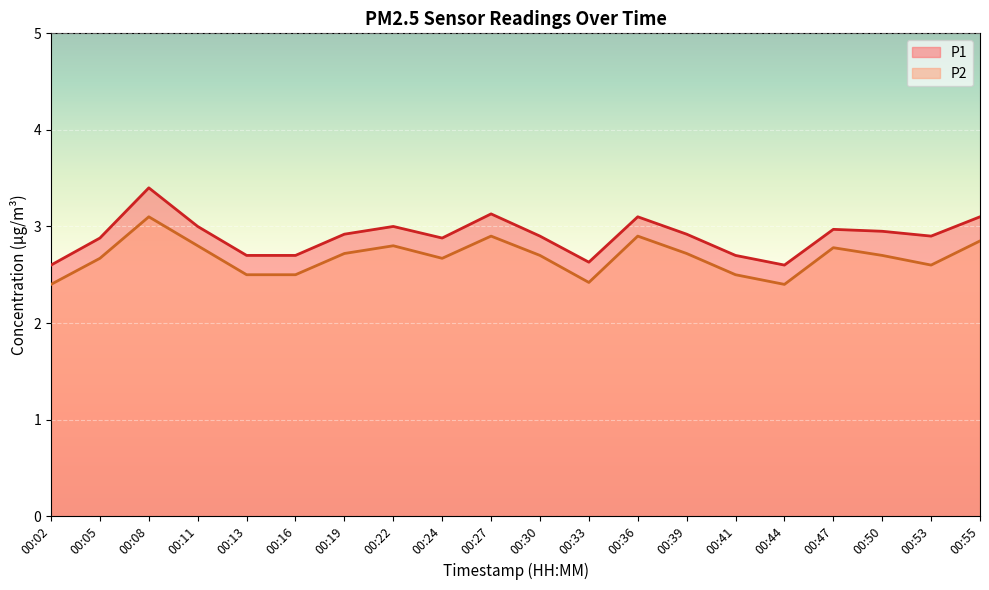

True or false: P1 and P2 cross at least once.

False